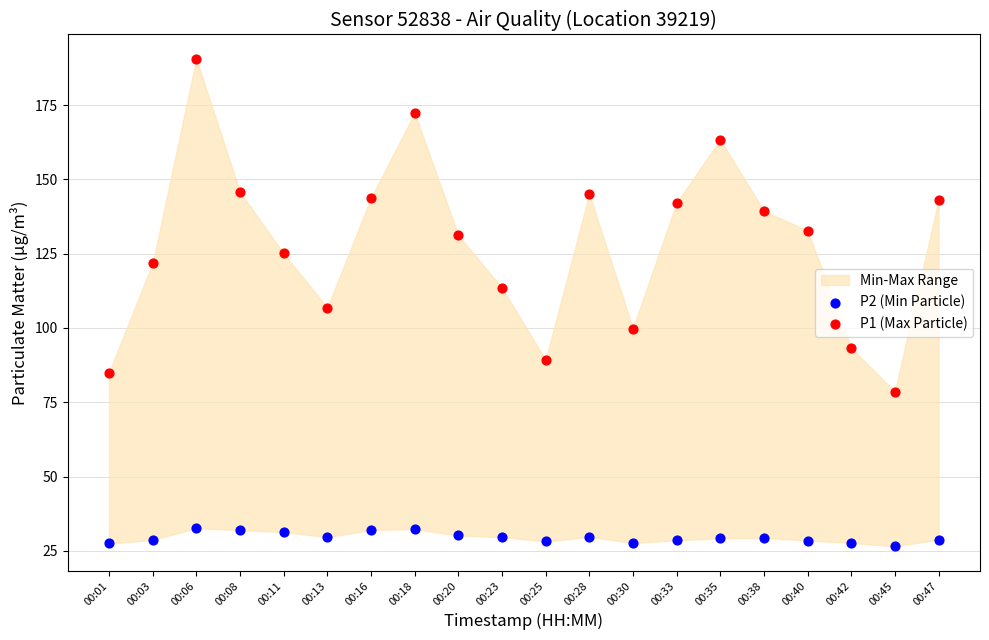

Which series reaches the maximum Y coordinate?

P1 (Max Particle)